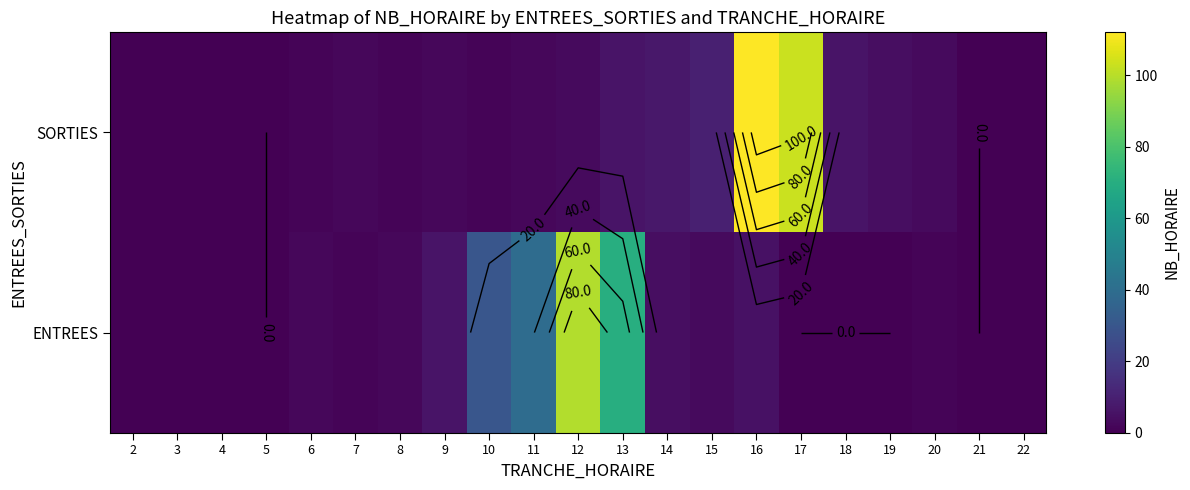

At which label does SORTIES reach its minimum?

2